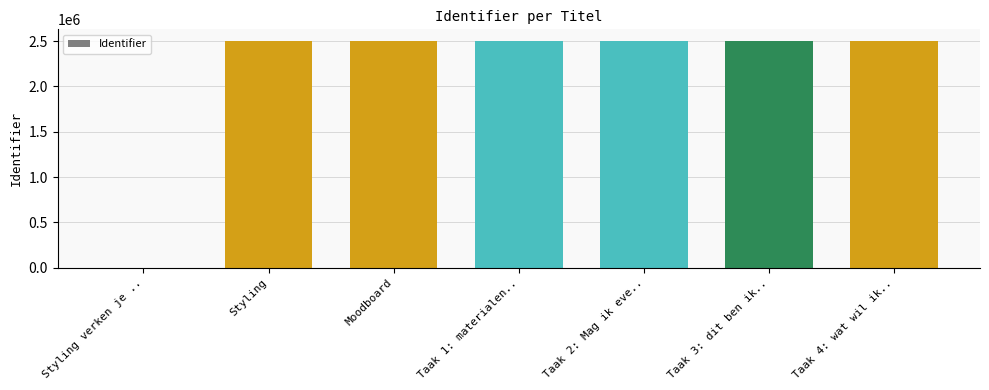

What is the change in value from Styling to Taak 1: materialen..?

+10